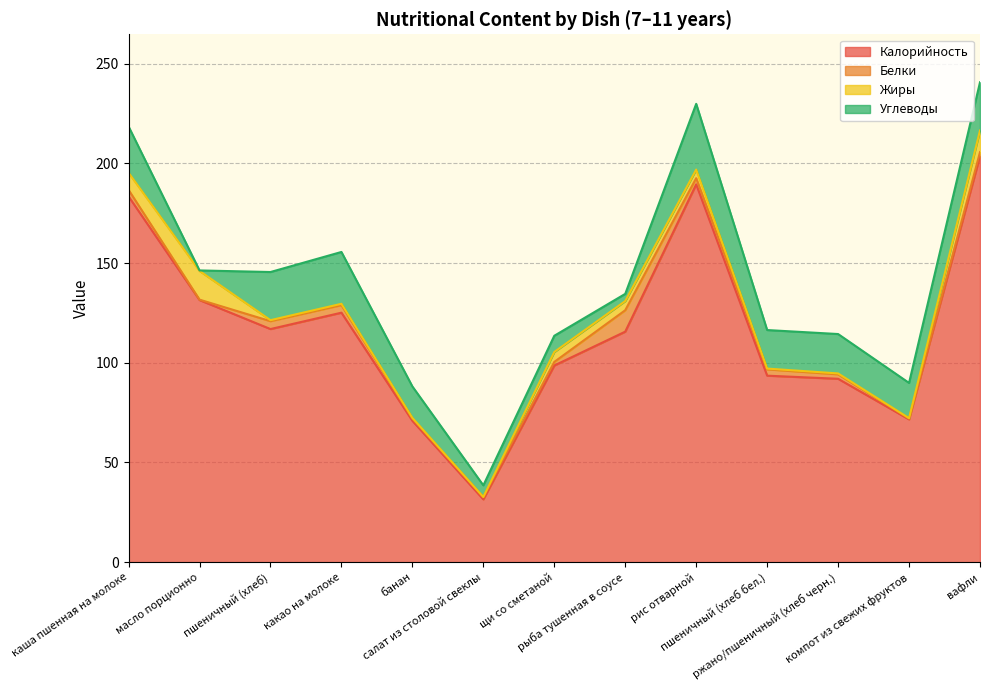

What is the difference between the second highest and minimum values in the Углеводы series?

25.7